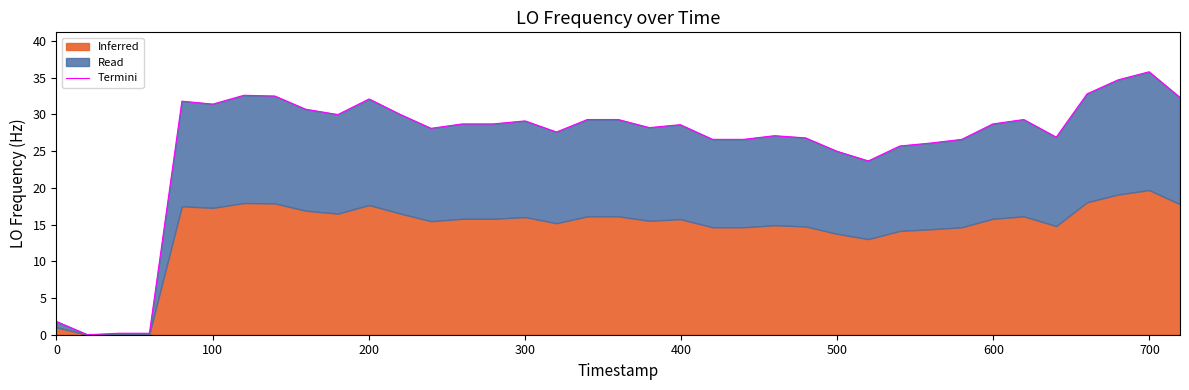

What is the sum of all values?

1048.4